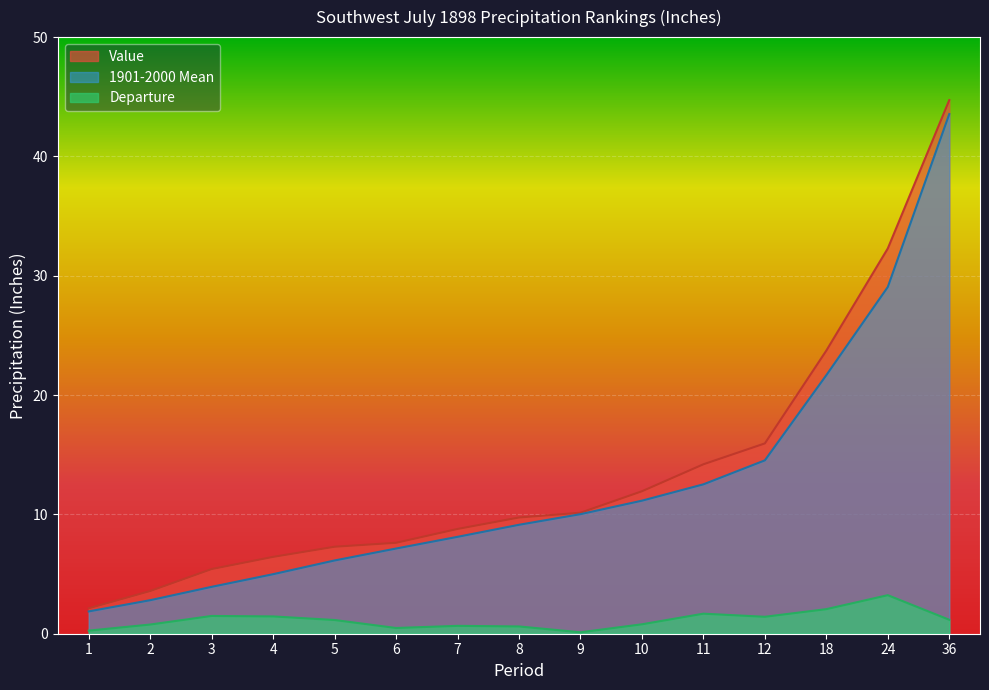

What are all the series names shown in the legend?

Value, 1901-2000 Mean, Departure